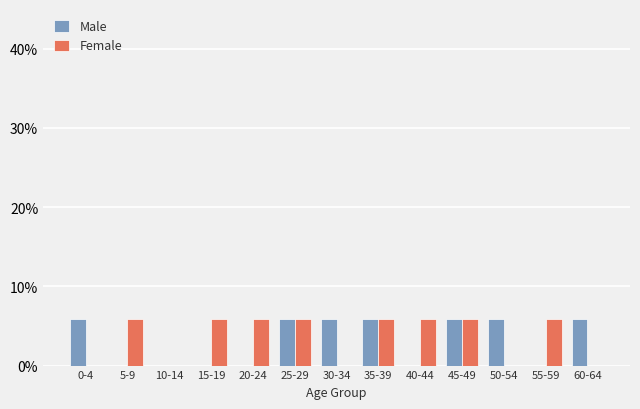

What is the difference between the Male values at 50-54 and 15-19?

0.1